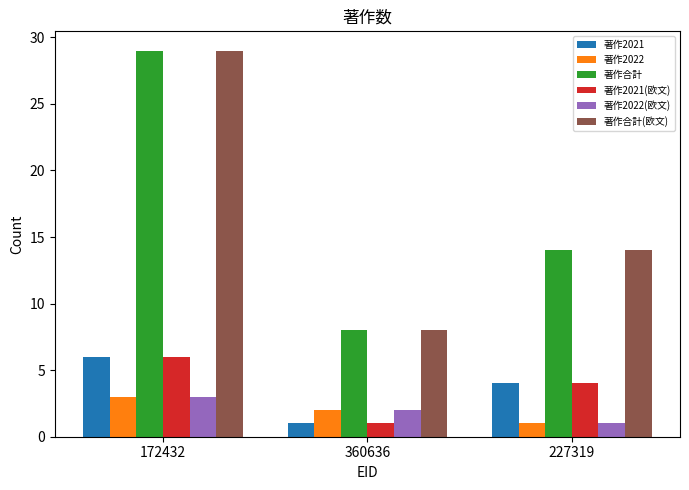

Rank the categories by 著作2021 value from lowest to highest.

360636, 227319, 172432